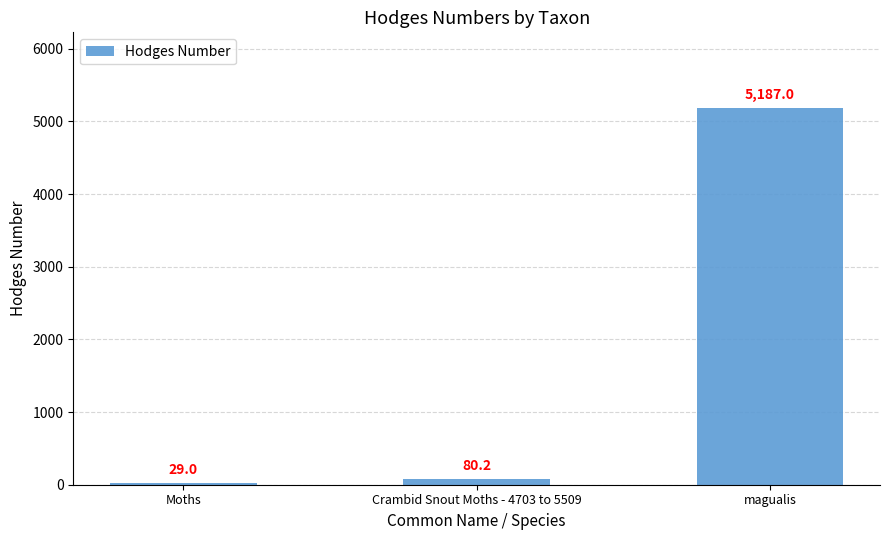

Between Crambid Snout Moths - 4703 to 5509 and magualis, which is larger?

magualis